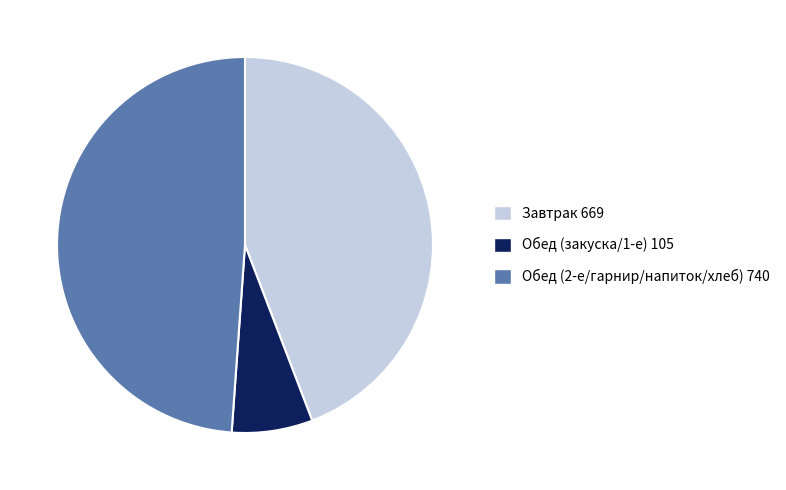

Does any single category account for the majority?

No